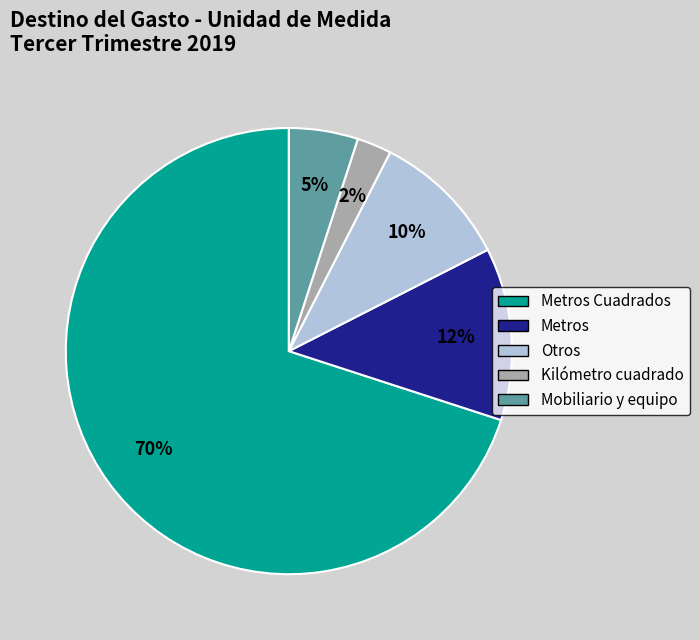

Does any single category account for the majority?

Yes